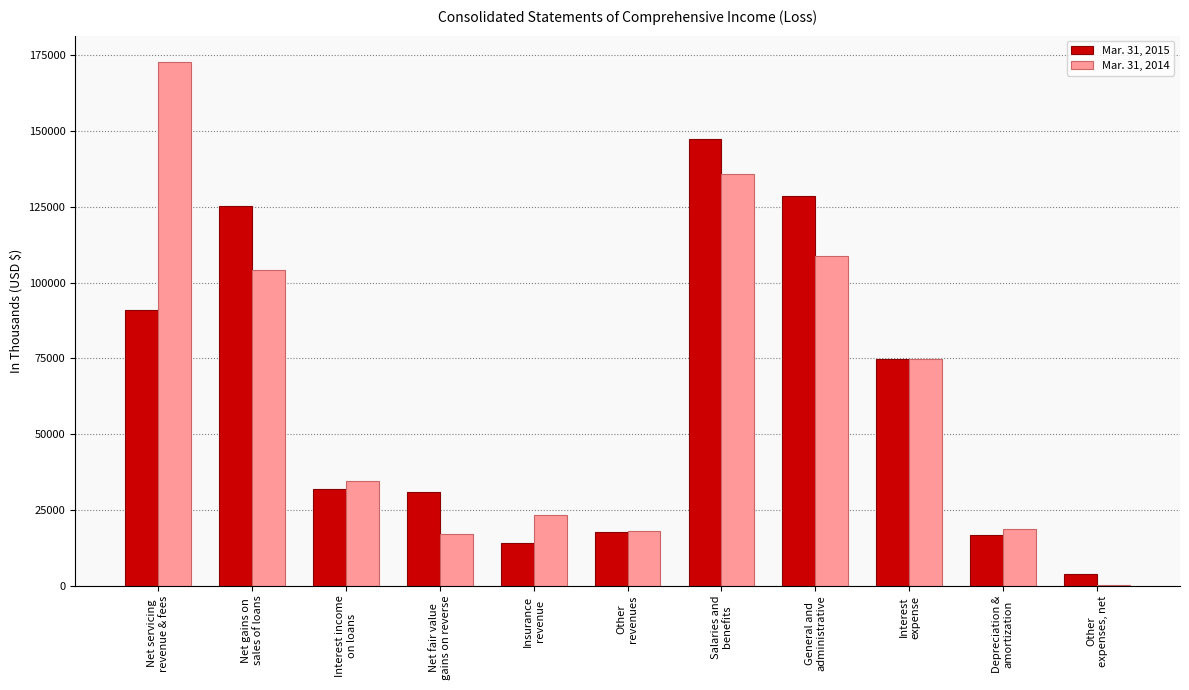

Where is Mar. 31, 2015 nearest to the value 75637?

Interest
expense